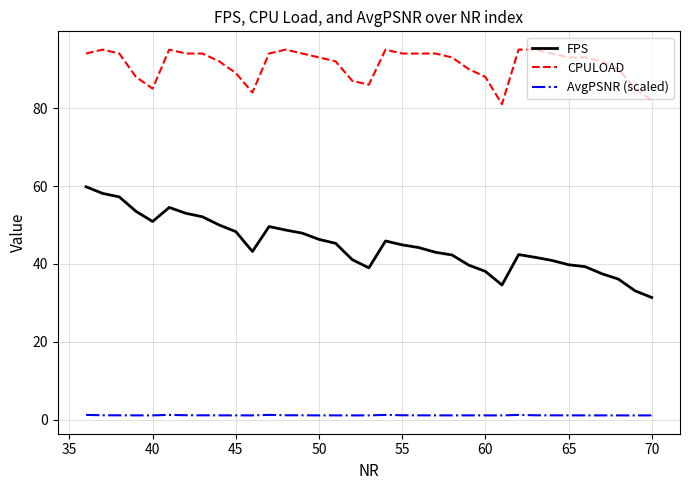

What is the lowest value of the FPS series?

31.4